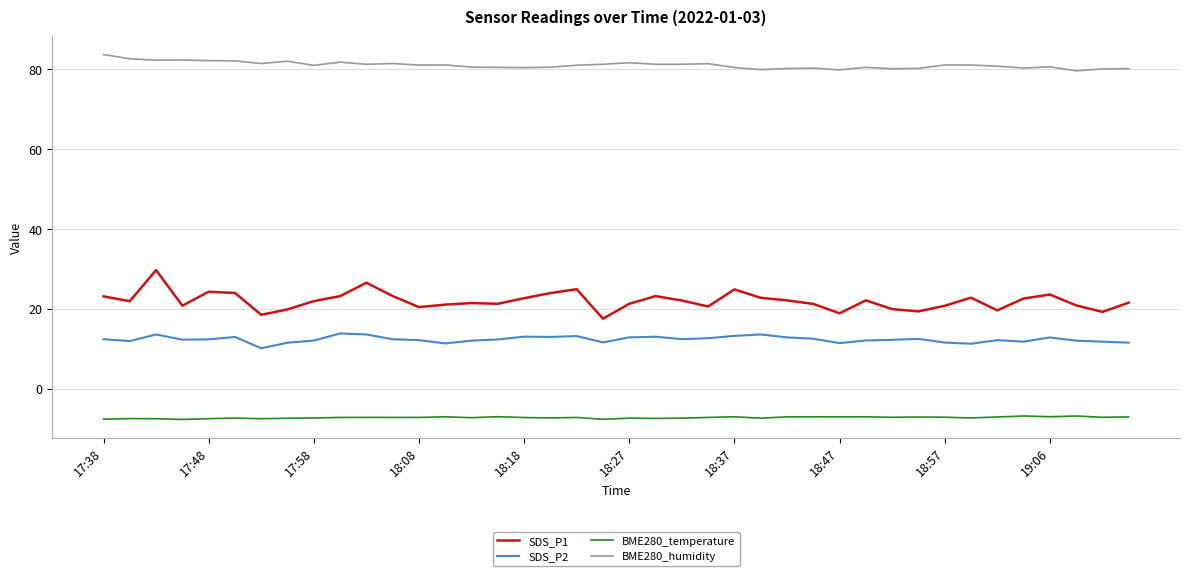

True or false: BME280_temperature and SDS_P1 intersect in this chart.

False